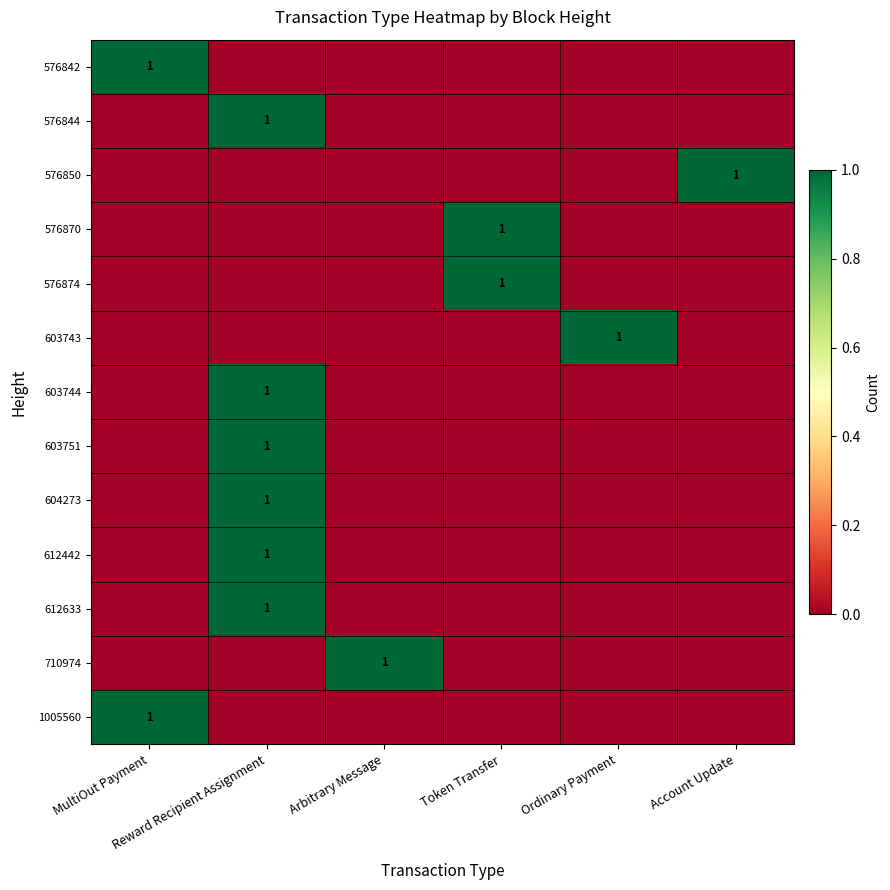

How many values in 612442 are above zero?

1